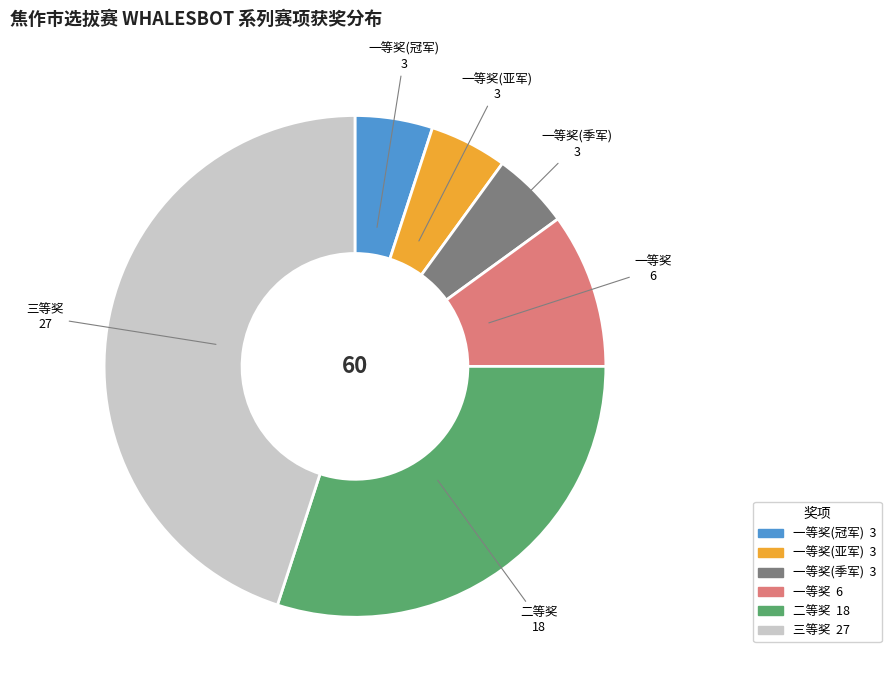

Is there any slice that represents more than half of the pie?

No